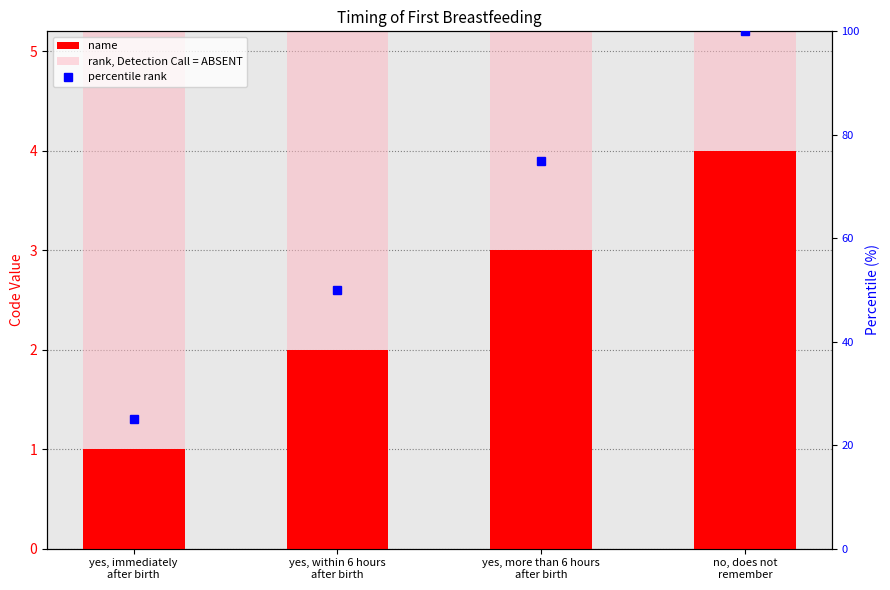

Which category has the lowest value in the name series?

yes, immediately
after birth